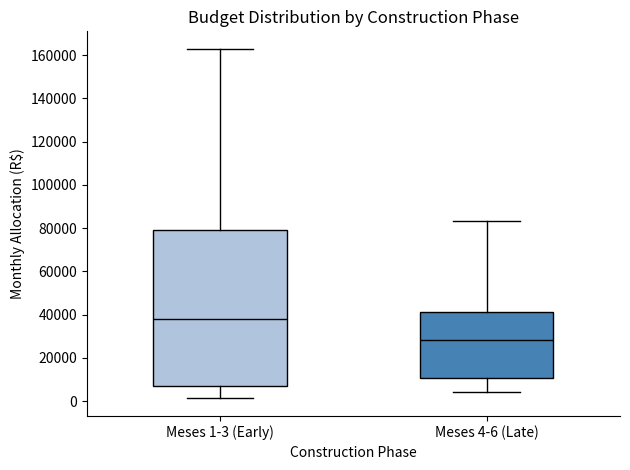

Where does the median line of the box for Meses 4-6 (Late) sit on the y-axis? The values are not printed on the chart, so give them approximately, as read against the axis.

28000